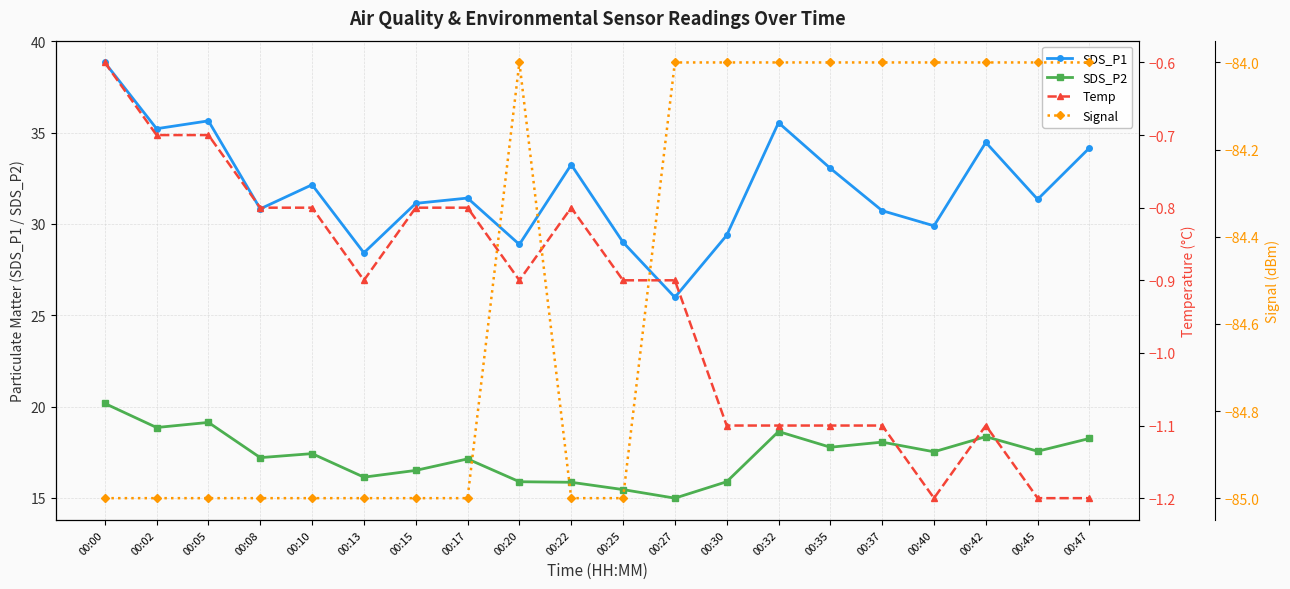

True or false: SDS_P2 and Signal cross at least once.

False